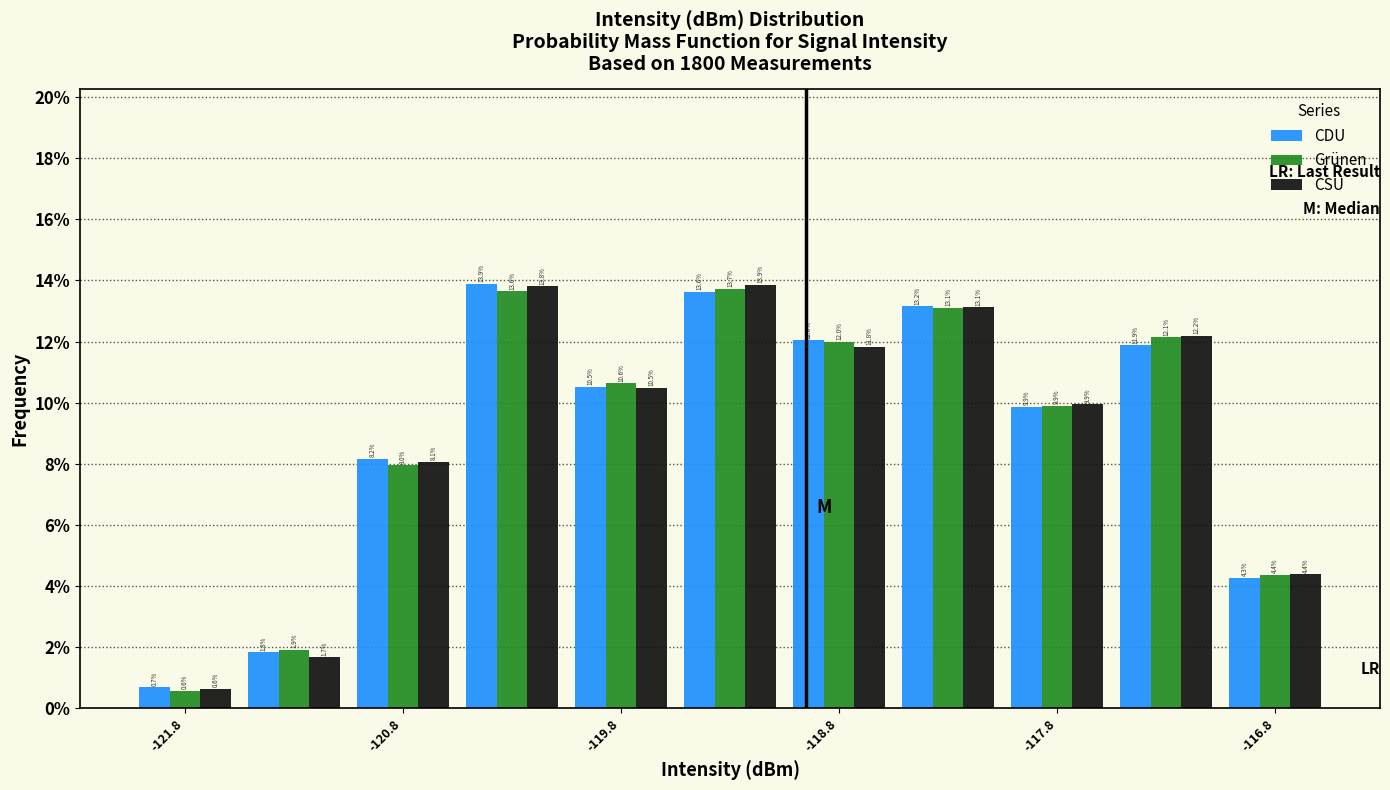

What is the height of the Grünen bar covering -121.5 to -121.0 on the x-axis?

1.9